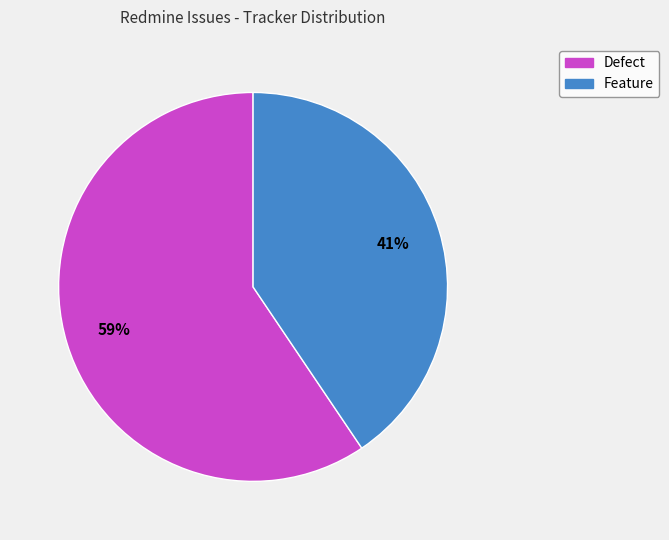

Combined, do Defect and Feature account for over 50%?

Yes